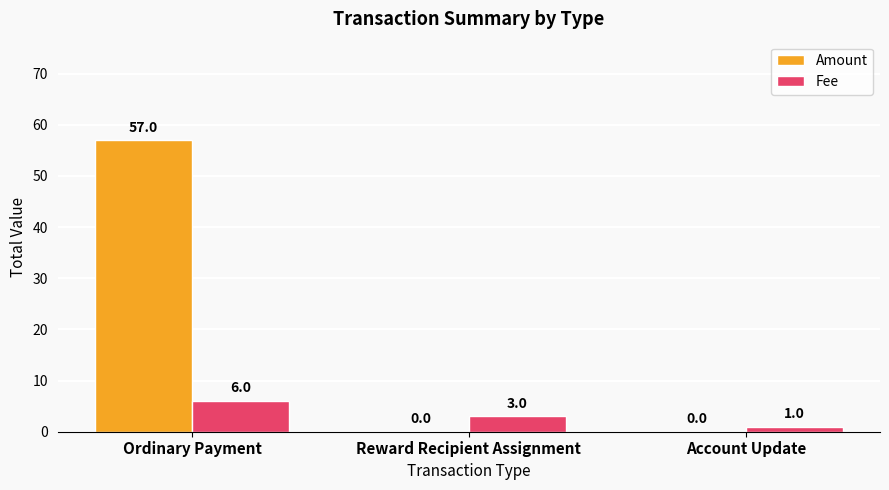

The Fee series shows 3 at Reward Recipient Assignment. True or false?

True